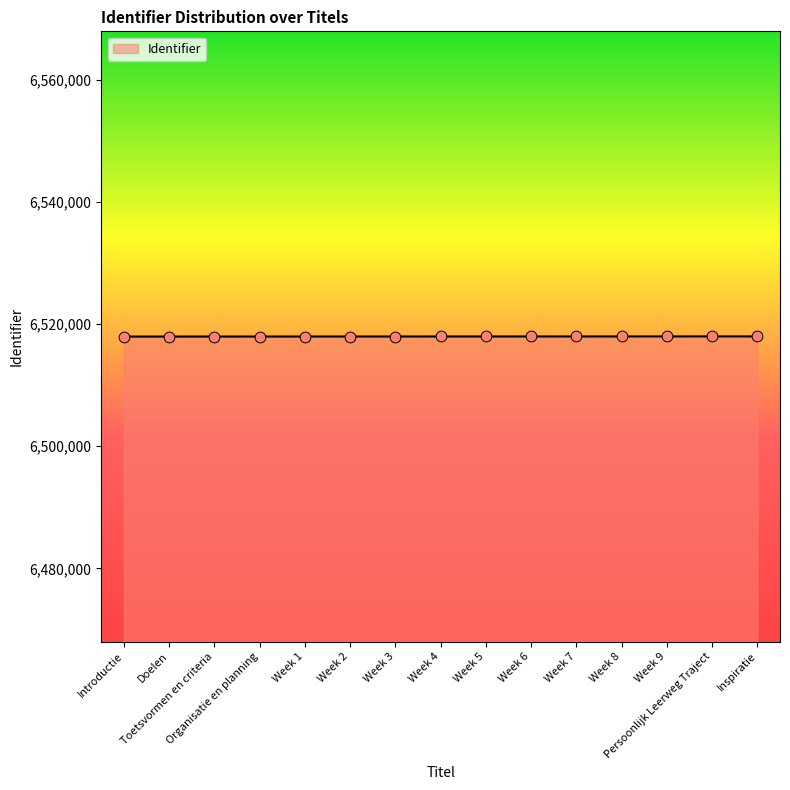

What is the change in value from Week 7 to Persoonlijk Leerweg Traject?

+6